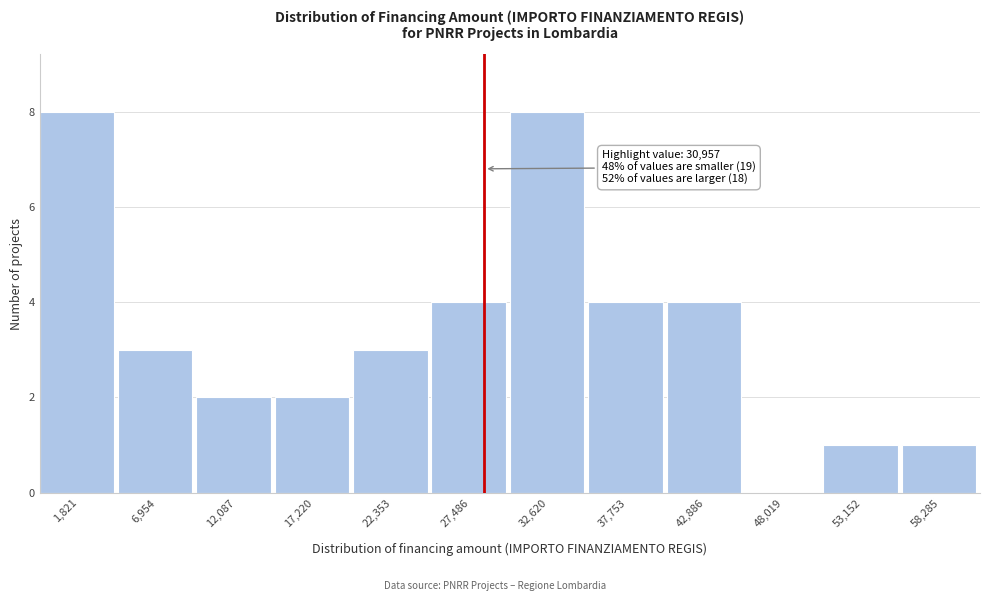

Reading left to right, list all the values displayed in this chart.

1,821=8	6,954=3	12,087=2	17,220=2	22,353=3	27,486=4	32,620=8	37,753=4	42,886=4	48,019=0	53,152=1	58,285=1